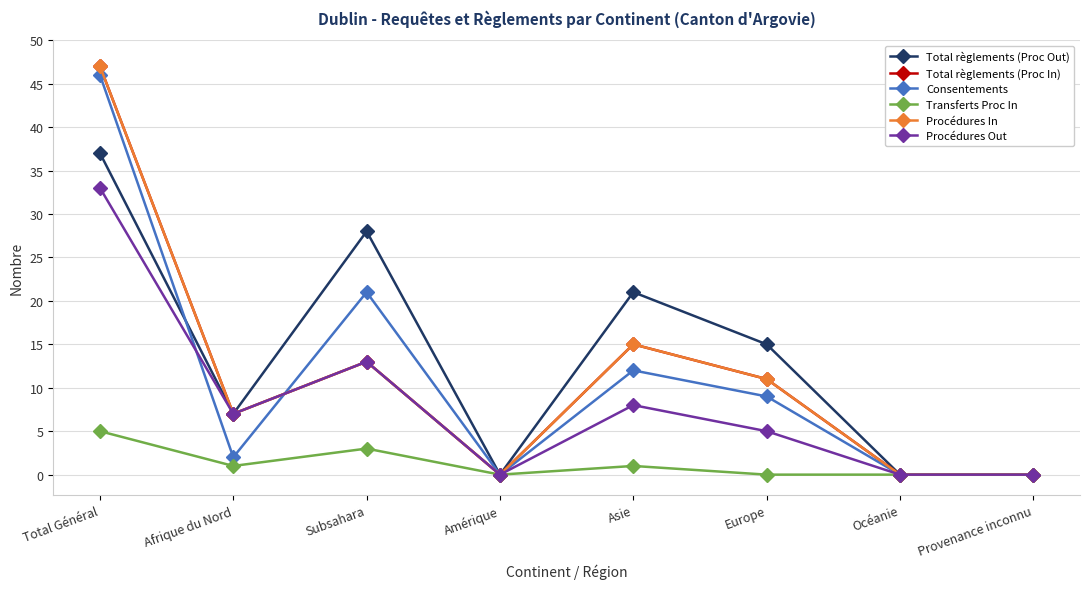

What is the difference between the Total règlements (Proc In) values at Provenance inconnu and Asie?

15